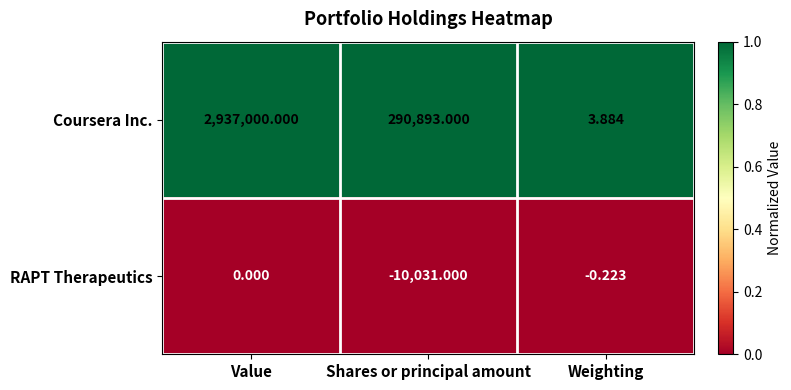

At how many categories does at least one series exceed 0?

3